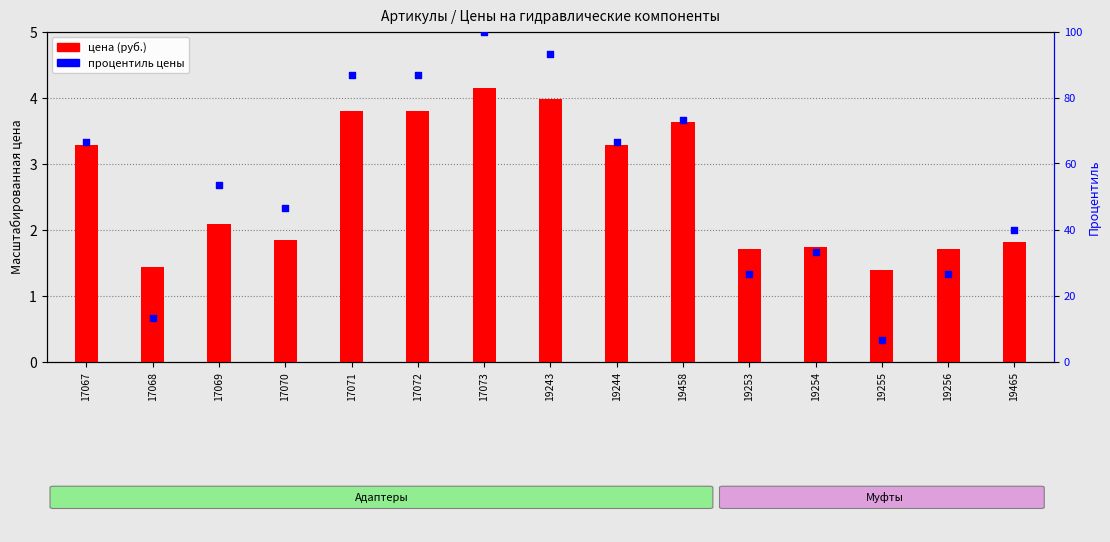

What are all the series names shown in the legend?

цена (руб.), процентиль цены